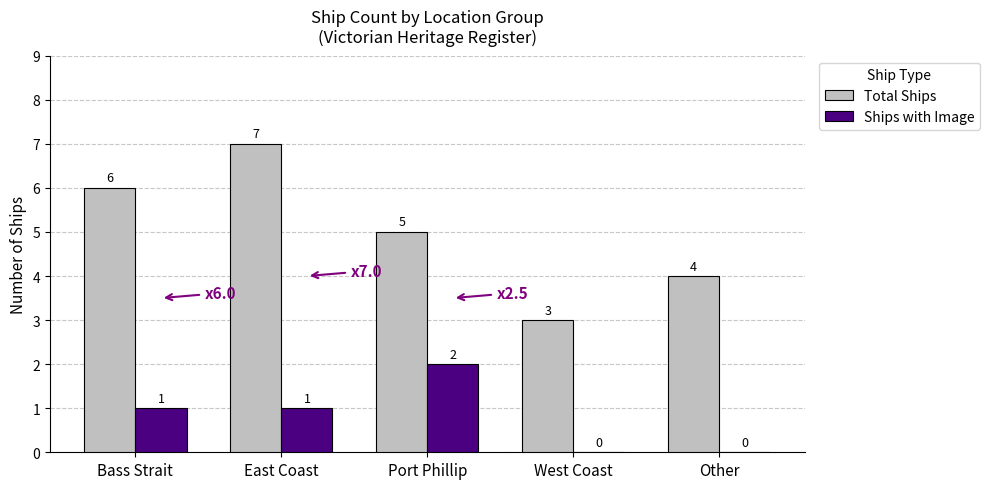

Which series changed the most between East Coast and Other?

Total Ships